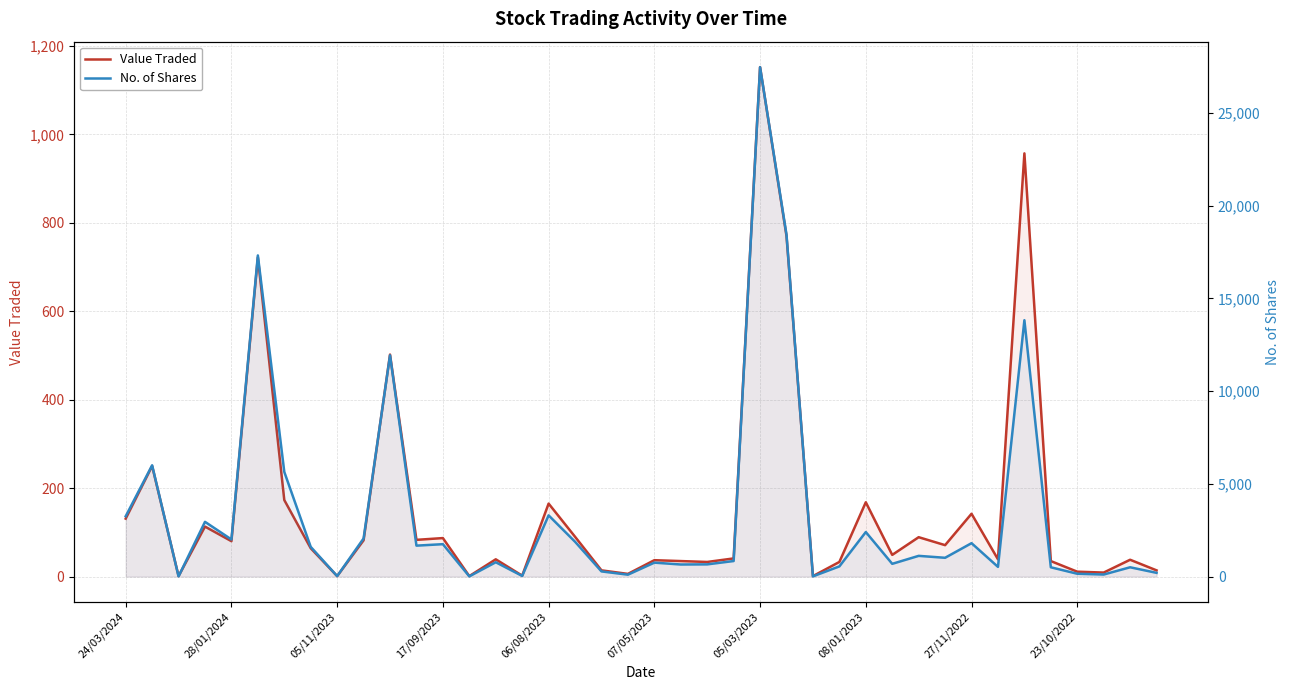

Between 35 and 12, which is larger?

12